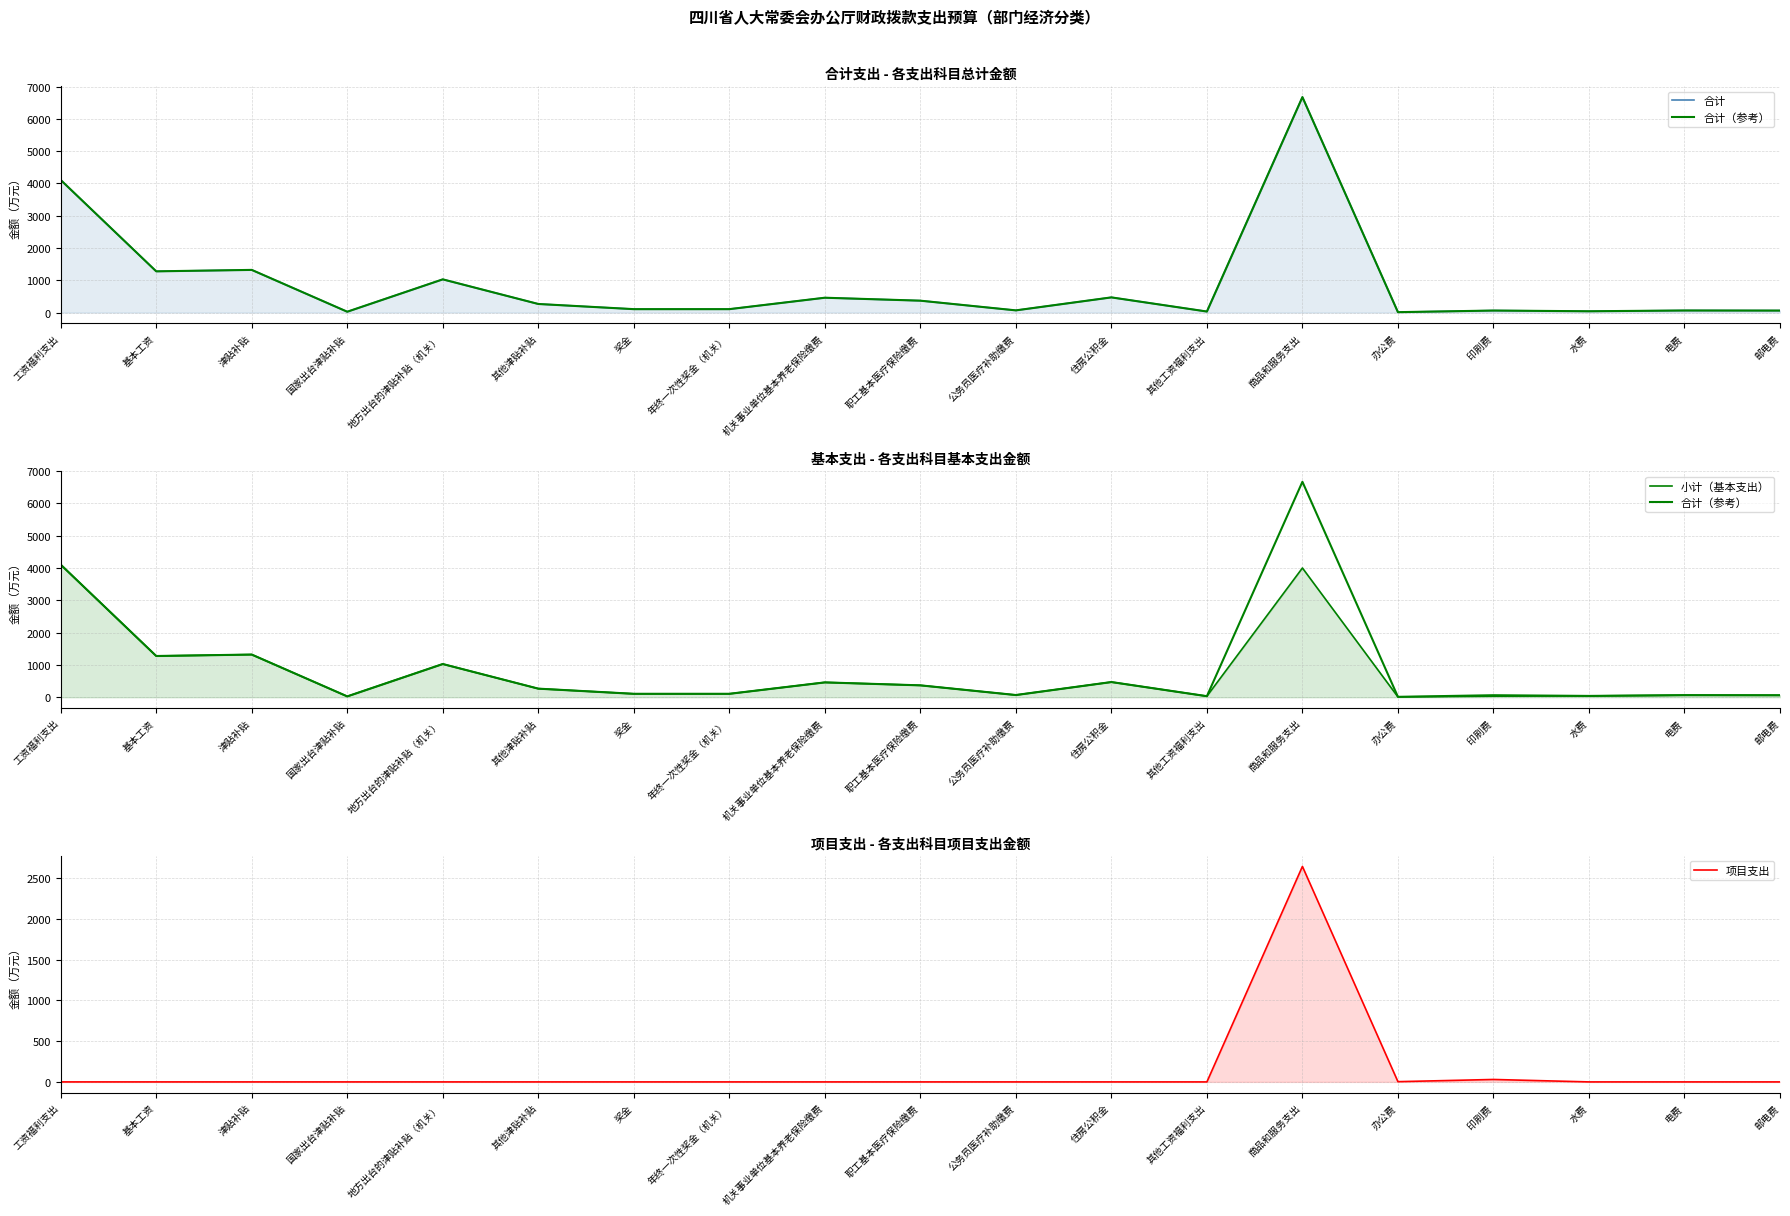

What is the difference between the maximum and minimum values in the 小计（基本支出） series?

4096.4